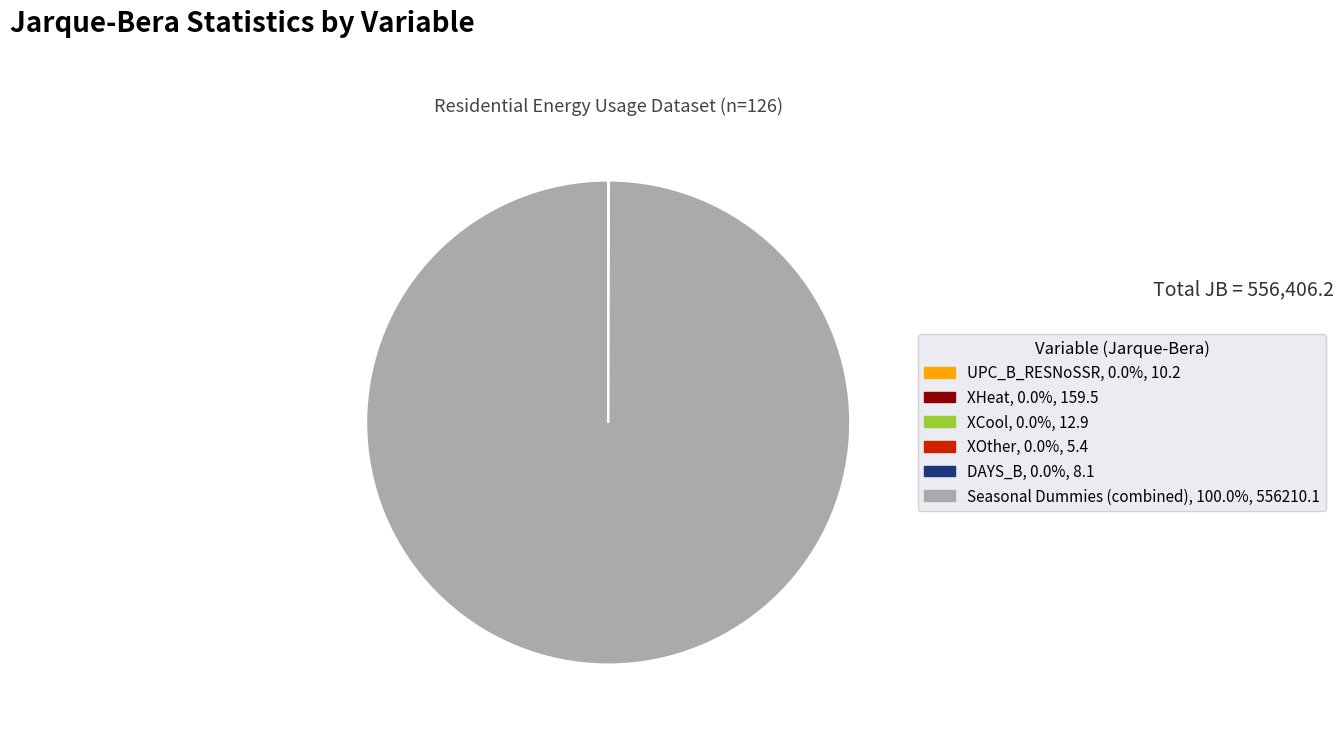

Is there any slice that represents more than half of the pie?

Yes